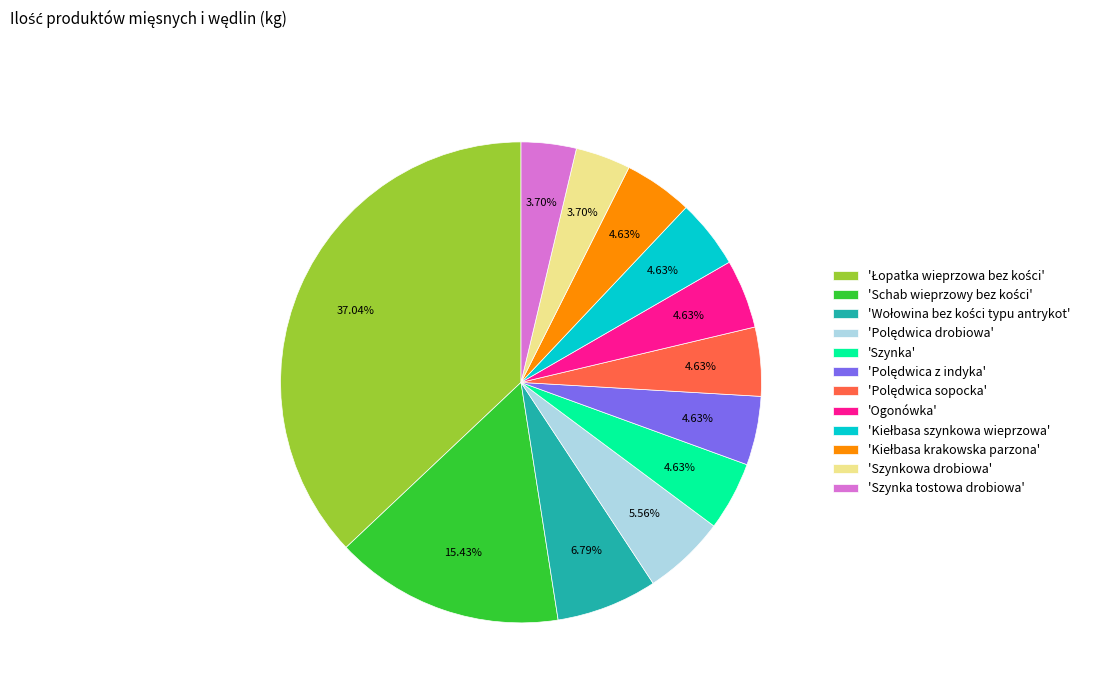

Is there a majority slice in this chart?

No